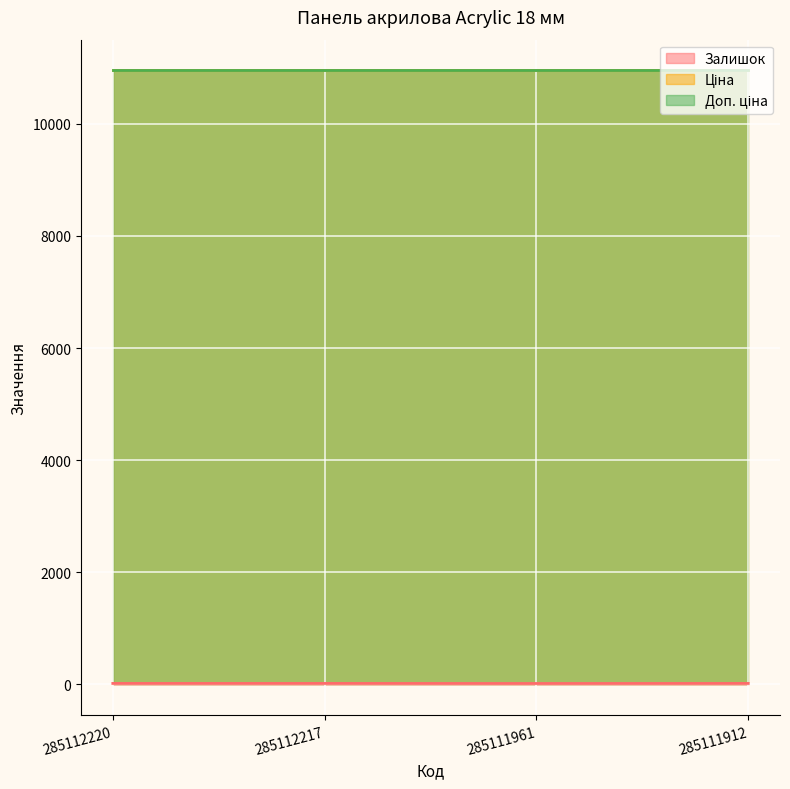

Read the Ціна value at 285112220.

10952.0